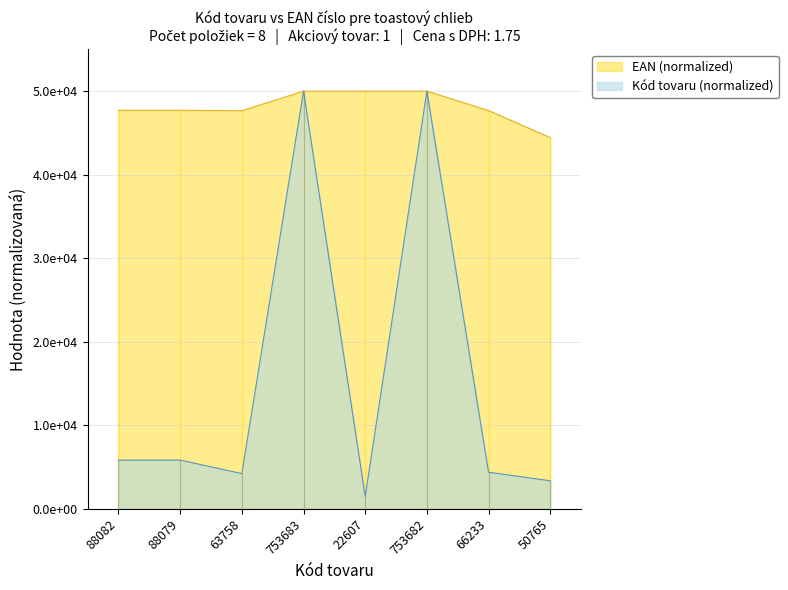

Which series has the largest total across all categories?

EAN (normalized)